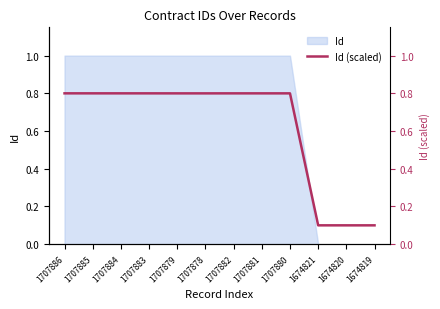

Does the chart display data point markers on the line(s)?

No